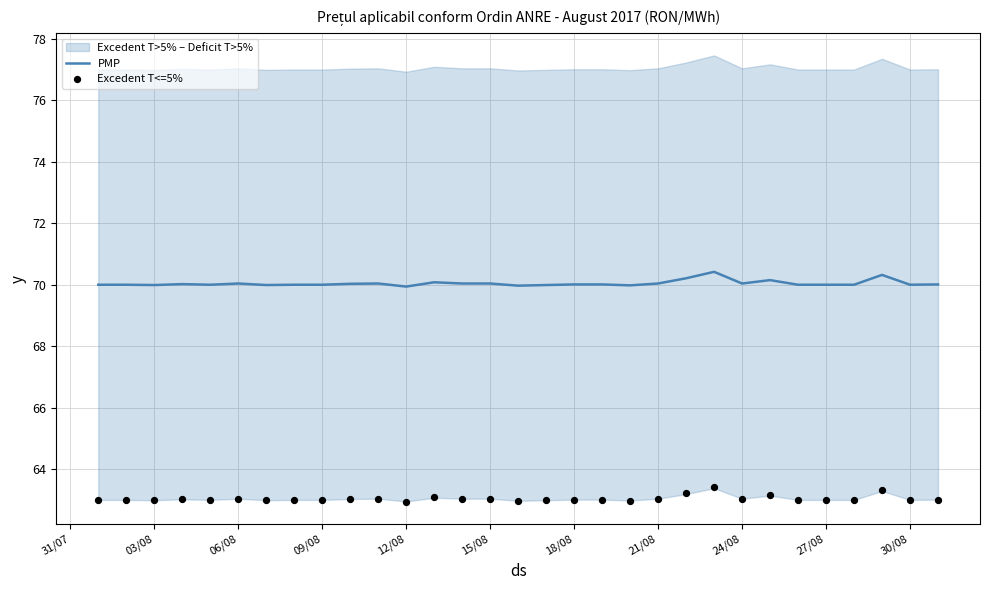

Which series contains the lowest Y value?

Excedent T<=5%